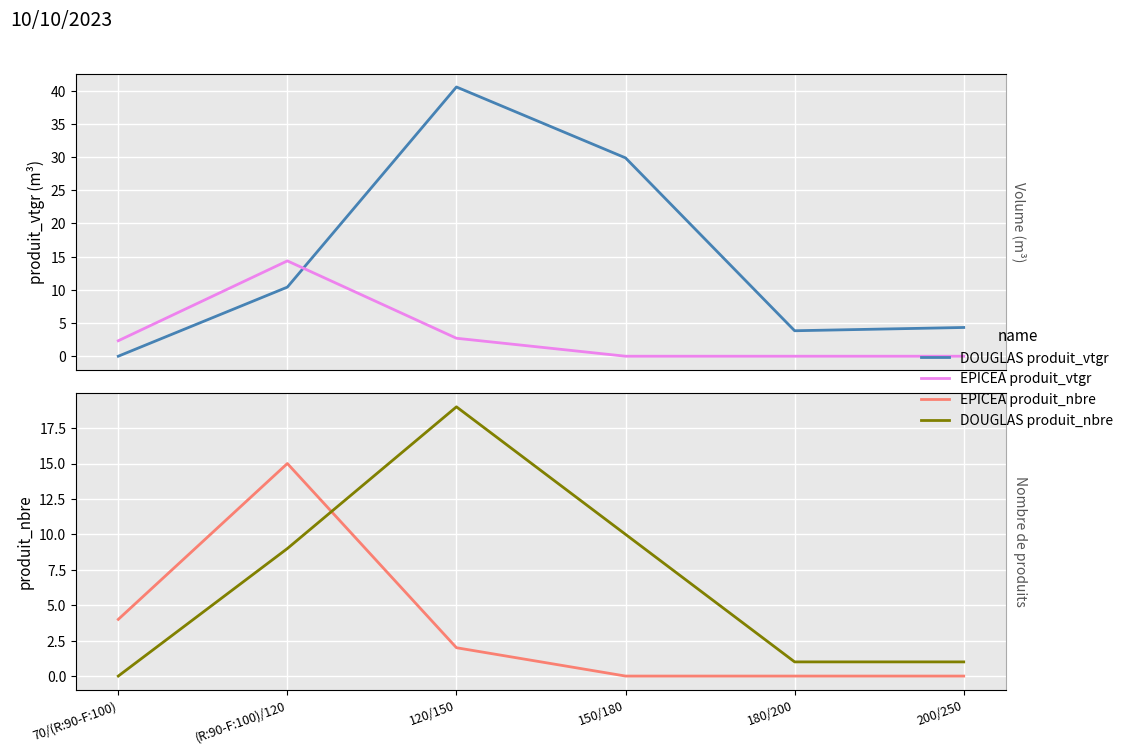

What is the difference between the maximum and minimum values in the EPICEA produit_nbre series?

15.0